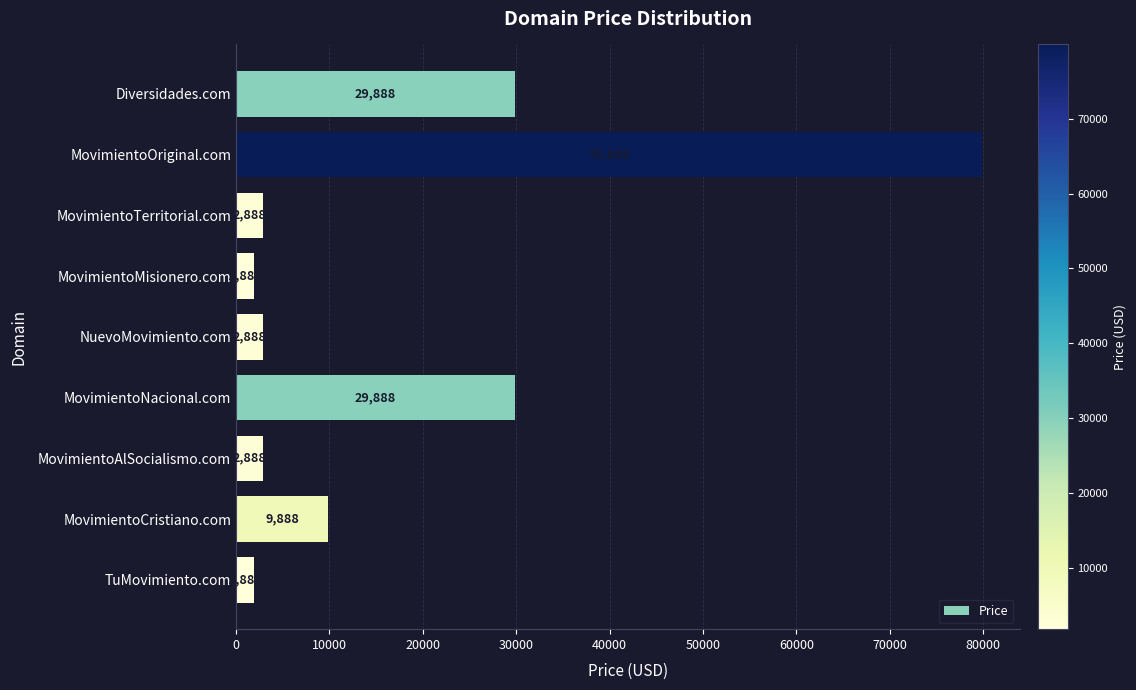

Between Diversidades.com and MovimientoAlSocialismo.com, which is larger?

Diversidades.com